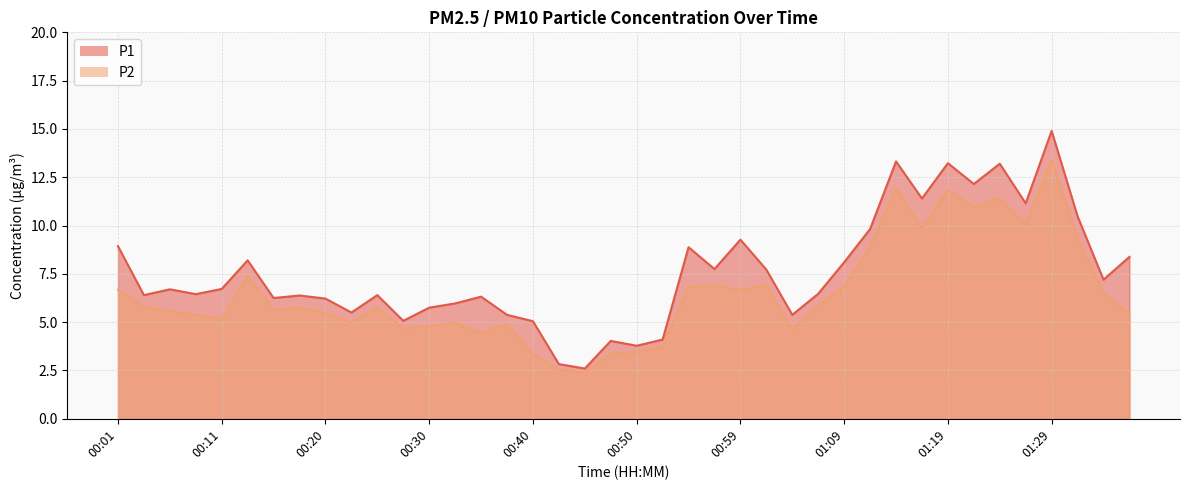

Reading left to right, list all the values displayed in this chart.

P1: 8.9	6.4	6.7	6.5	6.7	8.2	6.2	6.4	6.2	5.5	6.4	5.1	5.8	6.0	6.3	5.4	5.0	2.8	2.6	4.0	3.8	4.1	8.9	7.8	9.3	7.7	5.4	6.5	8.1	9.8	13.3	11.4	13.2	12.2	13.2	11.2	14.9	10.5	7.2	8.4
P2: 6.7	5.8	5.6	5.4	5.2	7.4	5.7	5.8	5.5	5.0	5.8	4.7	4.8	5.0	4.5	4.9	3.4	2.5	2.4	3.4	3.5	3.7	6.8	6.9	6.7	6.9	4.6	5.9	6.8	8.9	11.9	9.8	11.8	11.0	11.4	10.1	13.4	9.4	6.5	5.4